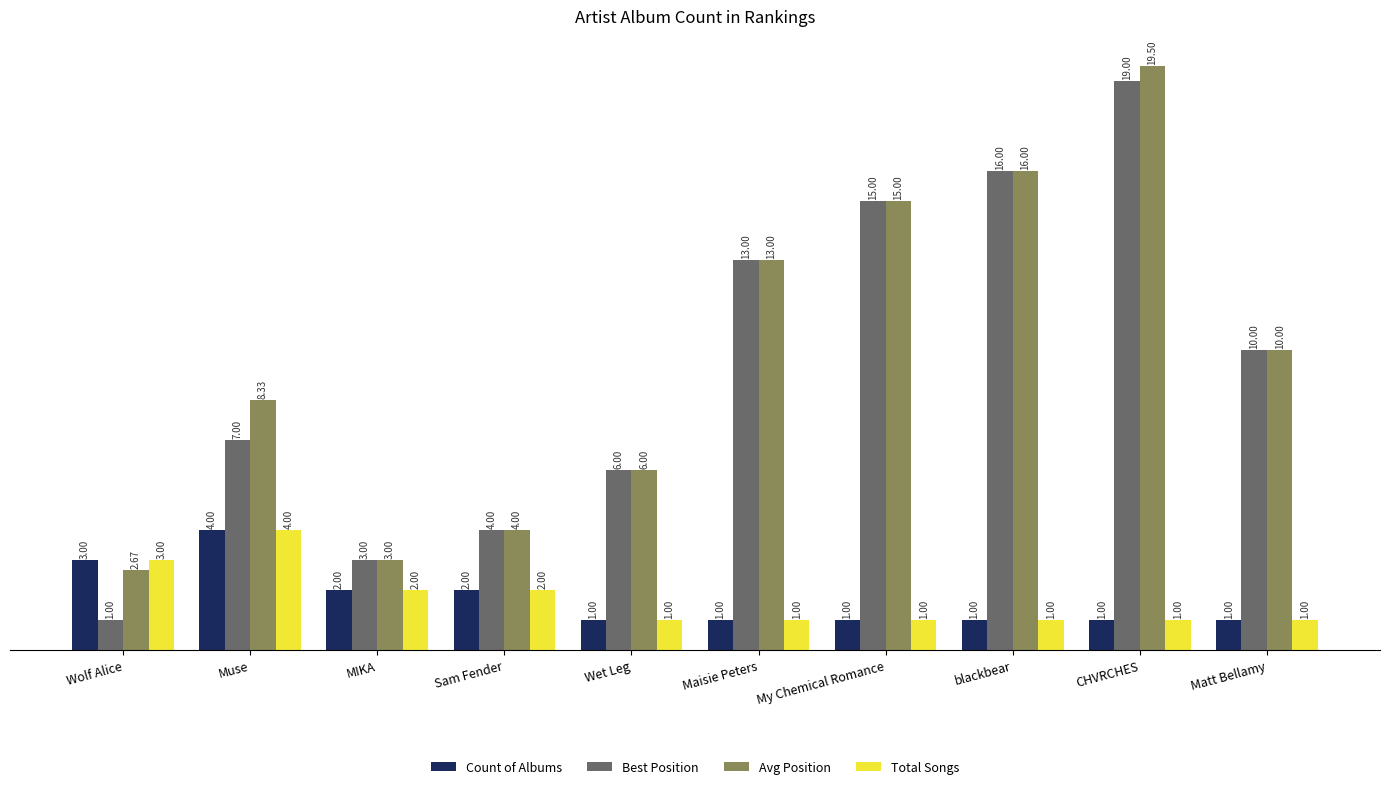

What is the label of the 7th bar from the left?

My Chemical Romance